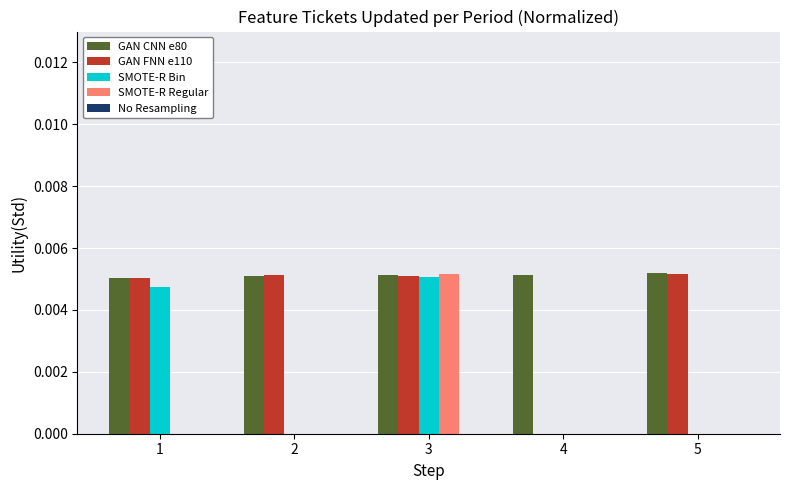

Is the value of SMOTE-R Regular at 1 greater than the value of GAN CNN e80 at 4?

No